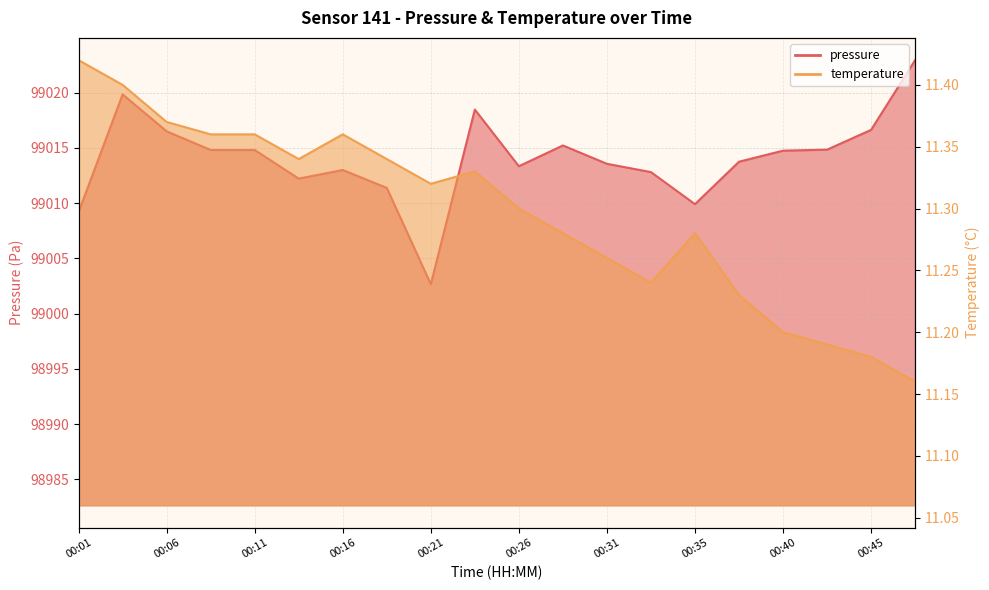

What are all the series names shown in the legend?

pressure, temperature